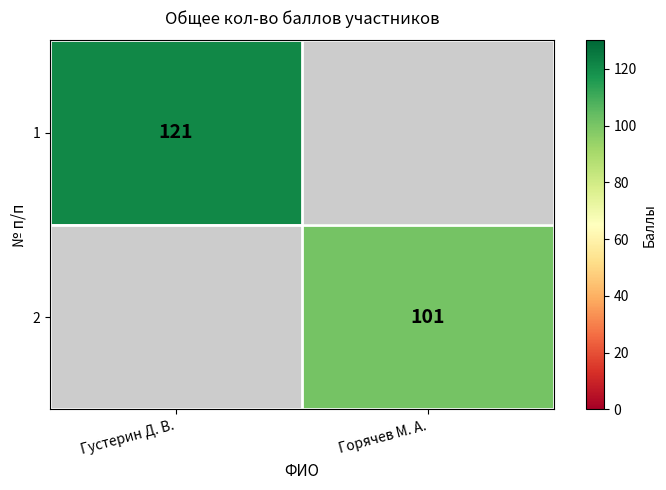

True or false: 2 has a value of 180.3 at Горячев М. А..

False